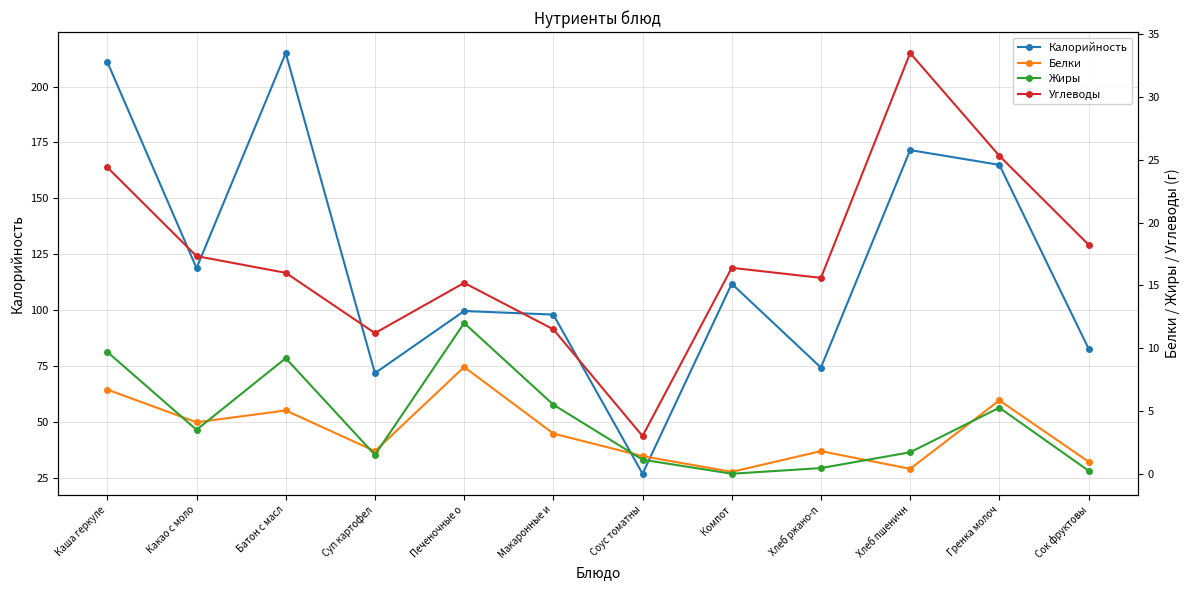

What is the greatest value displayed?

215.0